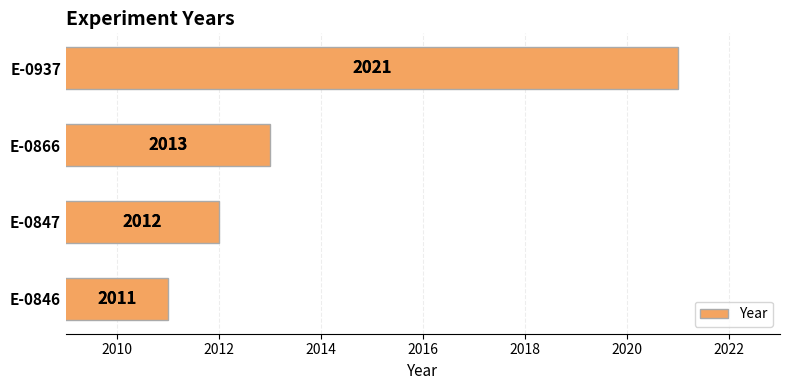

Reading bottom to top, what are all the values shown in this chart?

E-0846=2011	E-0847=2012	E-0866=2013	E-0937=2021